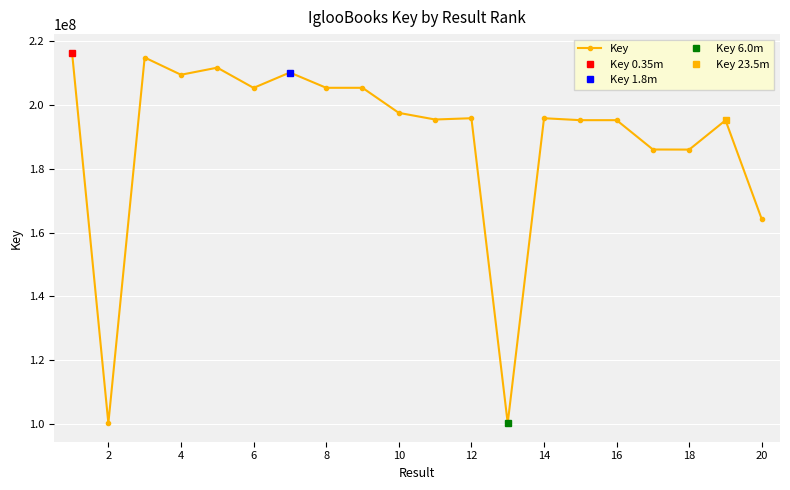

The value of Key at 2 is 100402922. True or false?

True